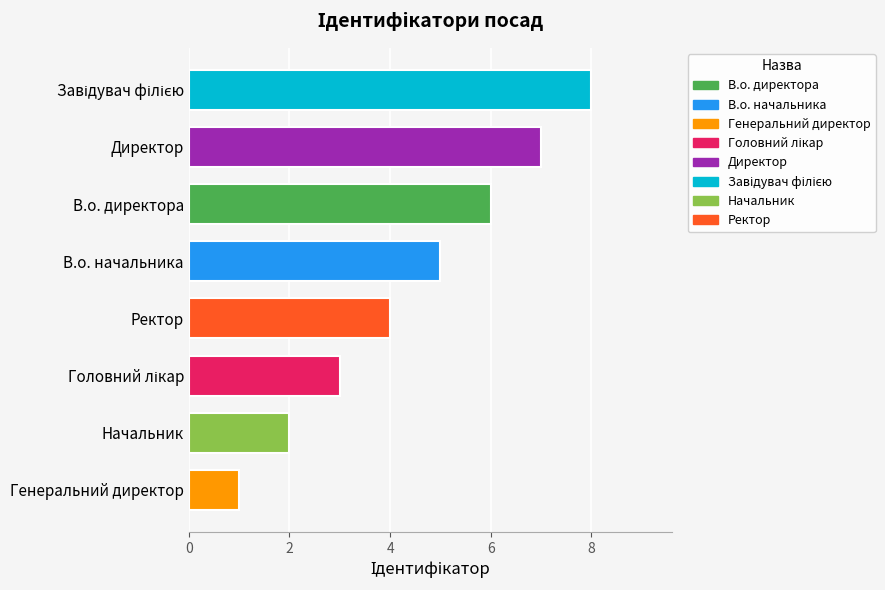

What is the sum of all values?

36